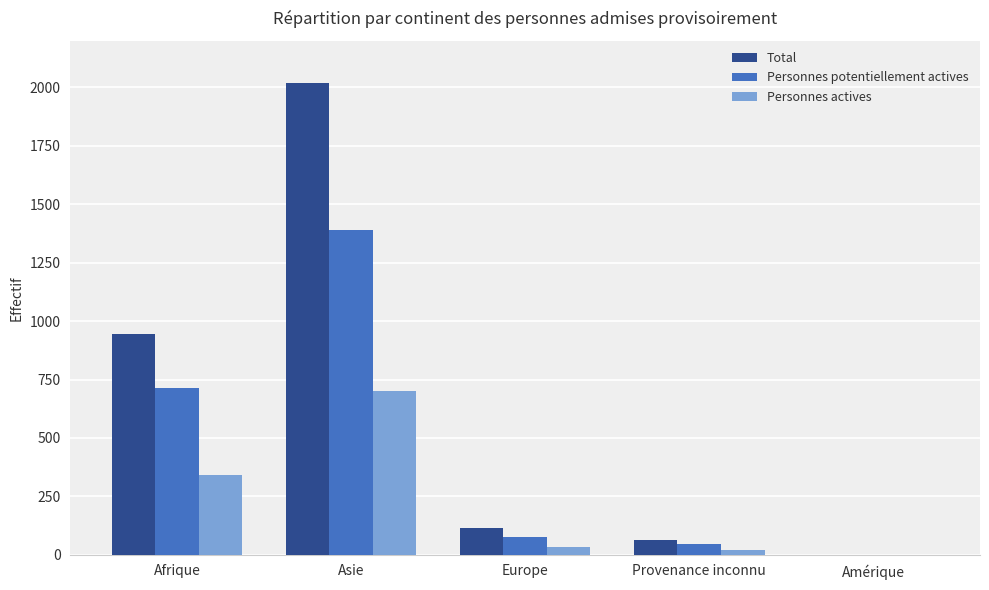

How many groups of bars are there?

5